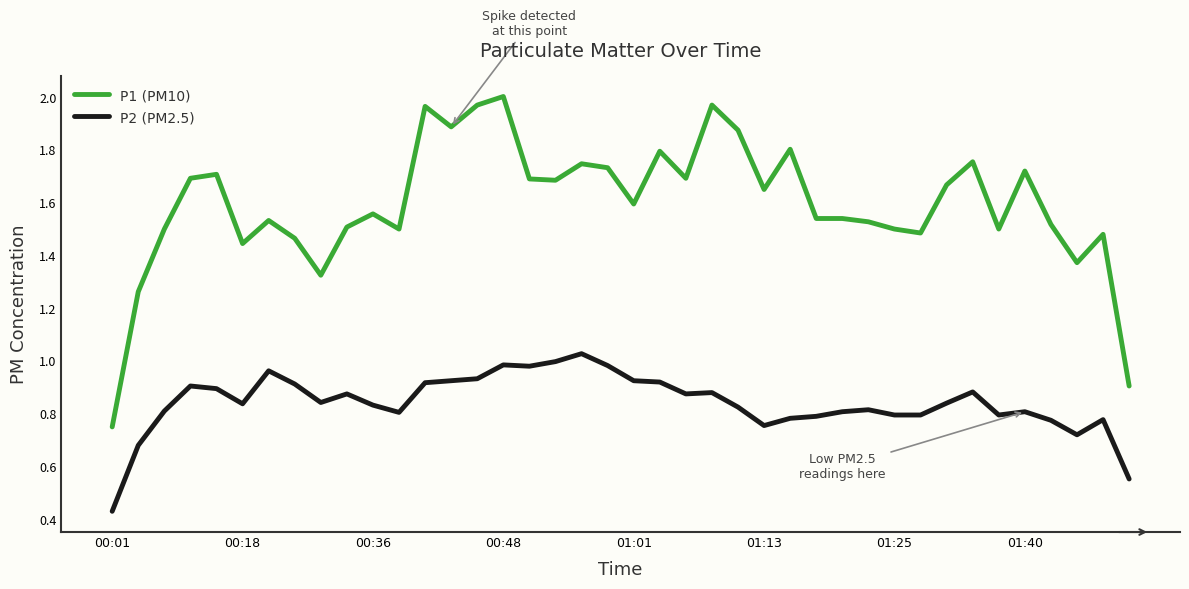

Which series has the largest total across all categories?

P1 (PM10)